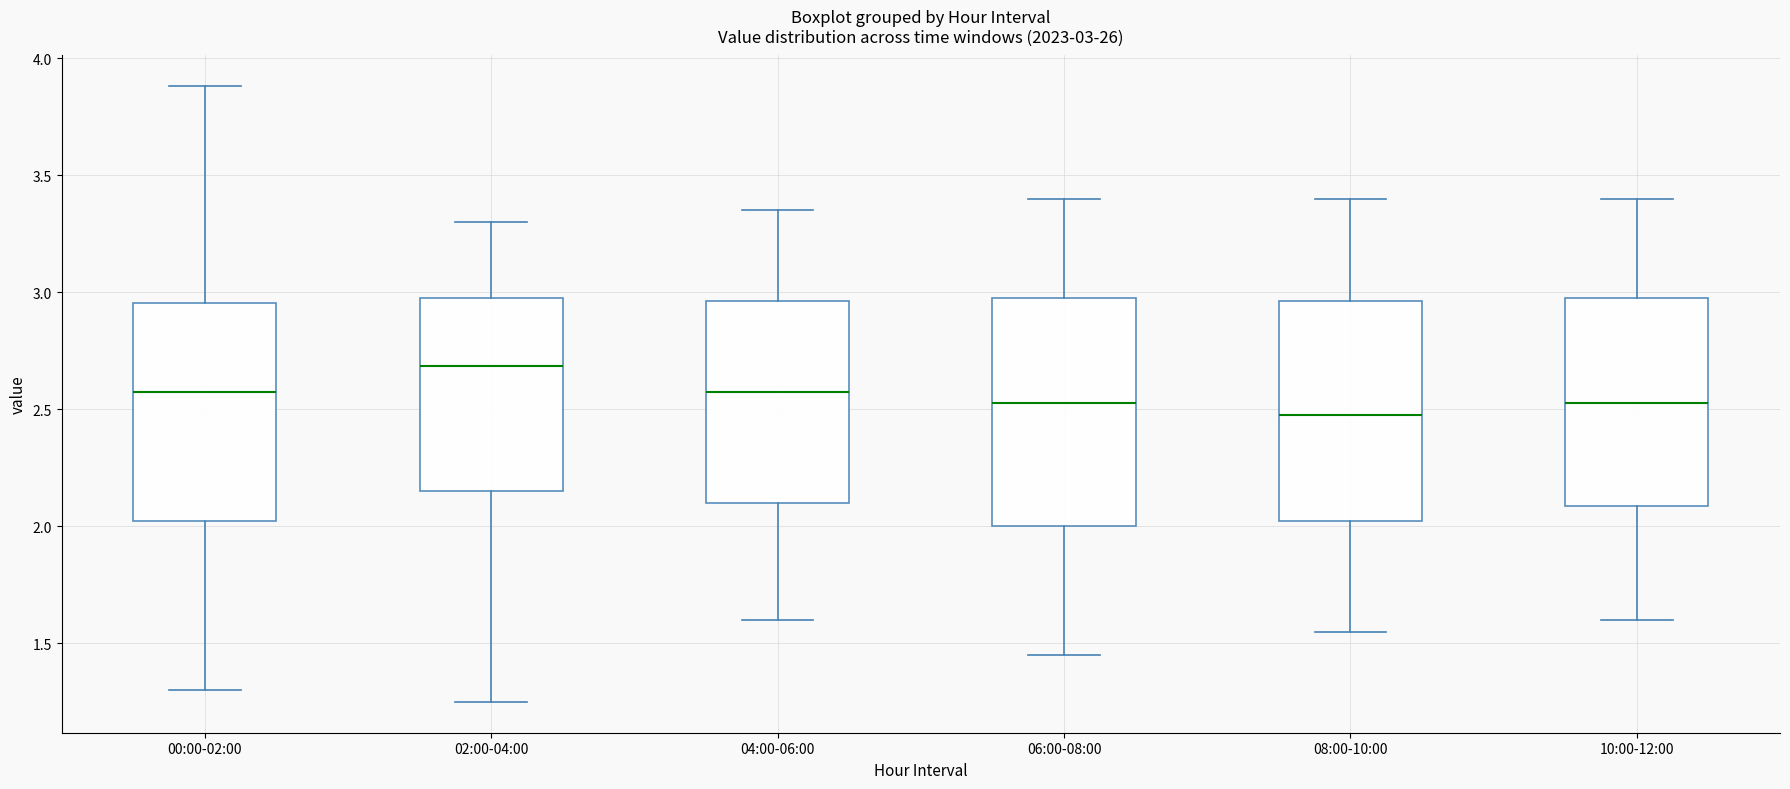

Which box has the highest median line?

02:00-04:00